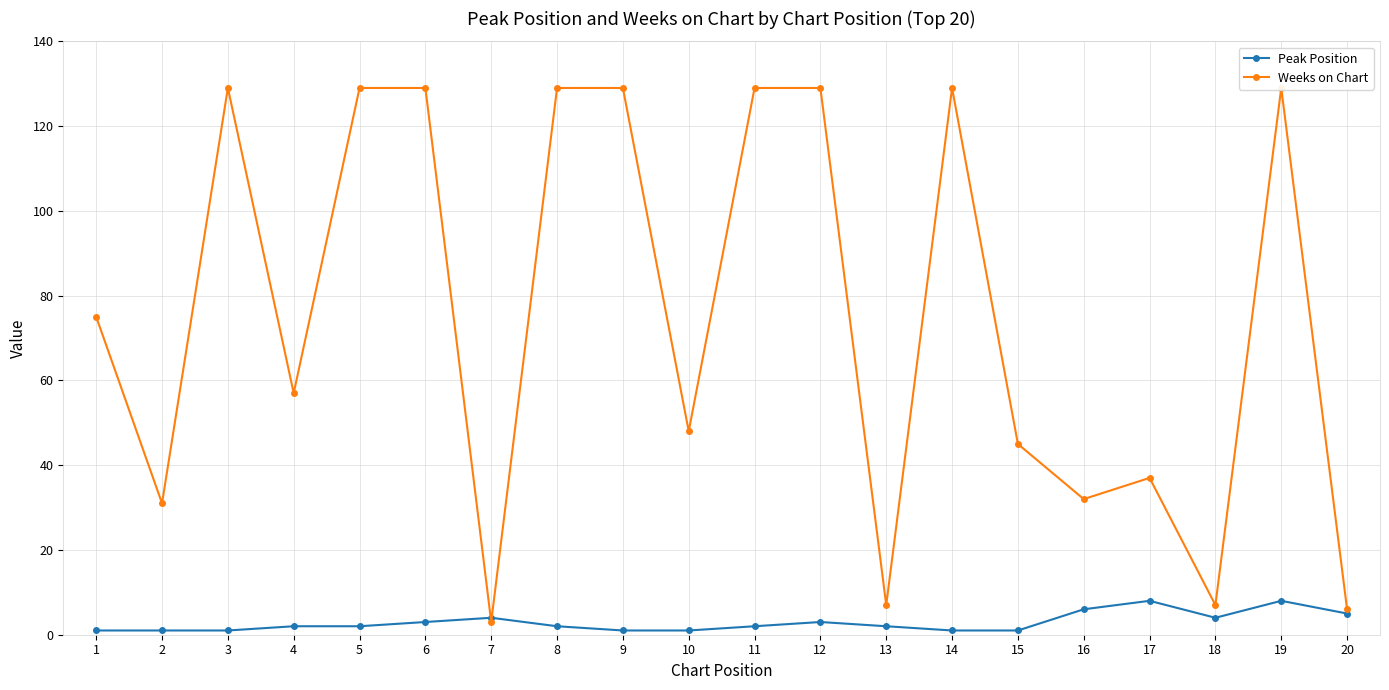

How many lines are shown in the chart?

2